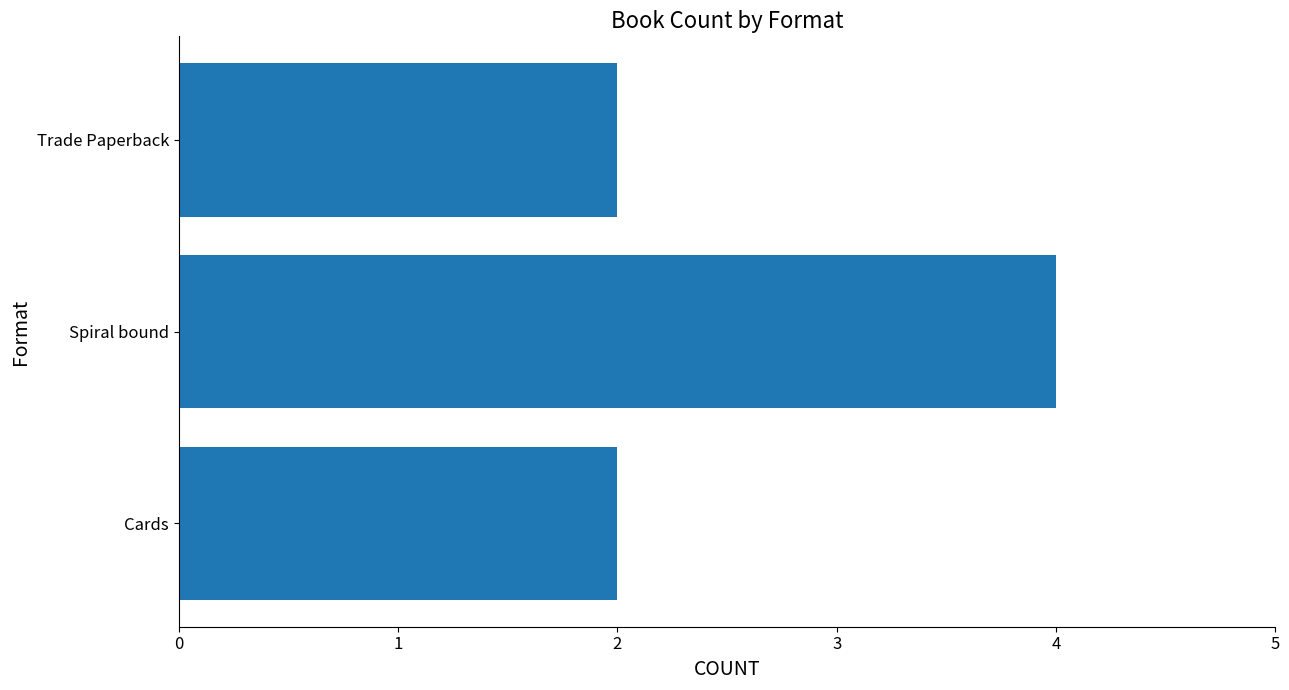

The value at Cards is 3. True or false?

False